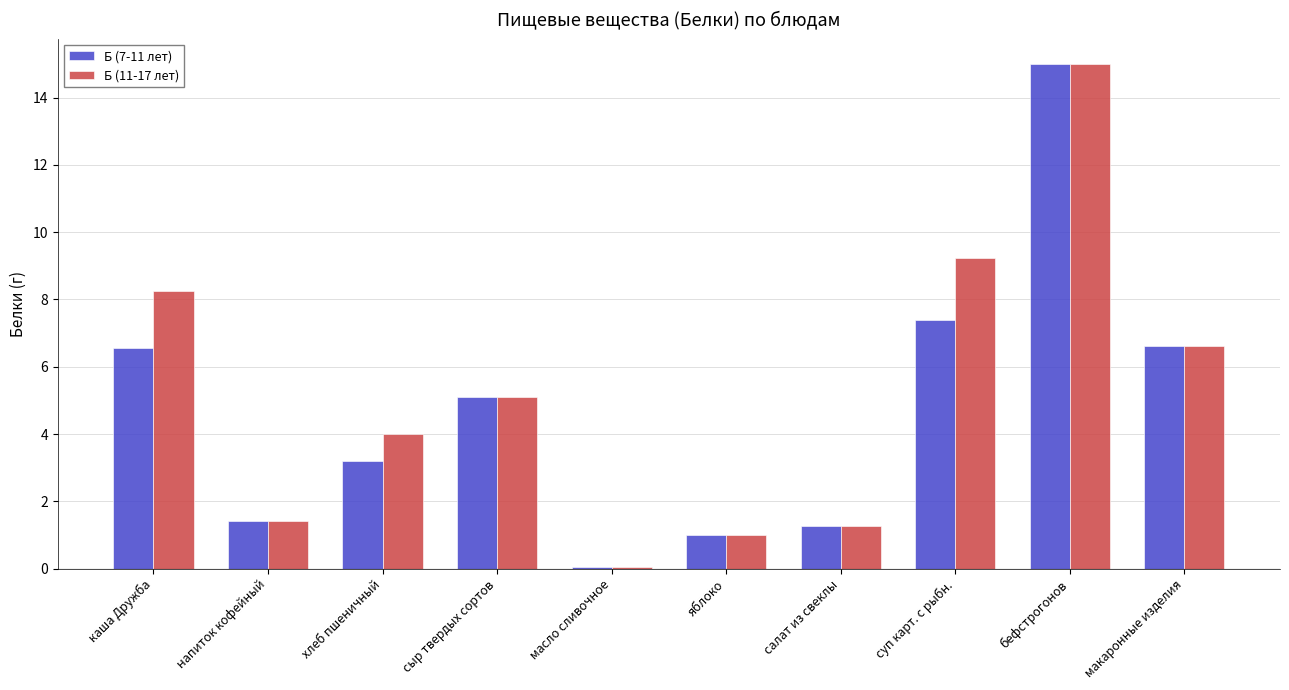

What is the value of the Б (11-17 лет) bar at the 4th from the left?

5.1